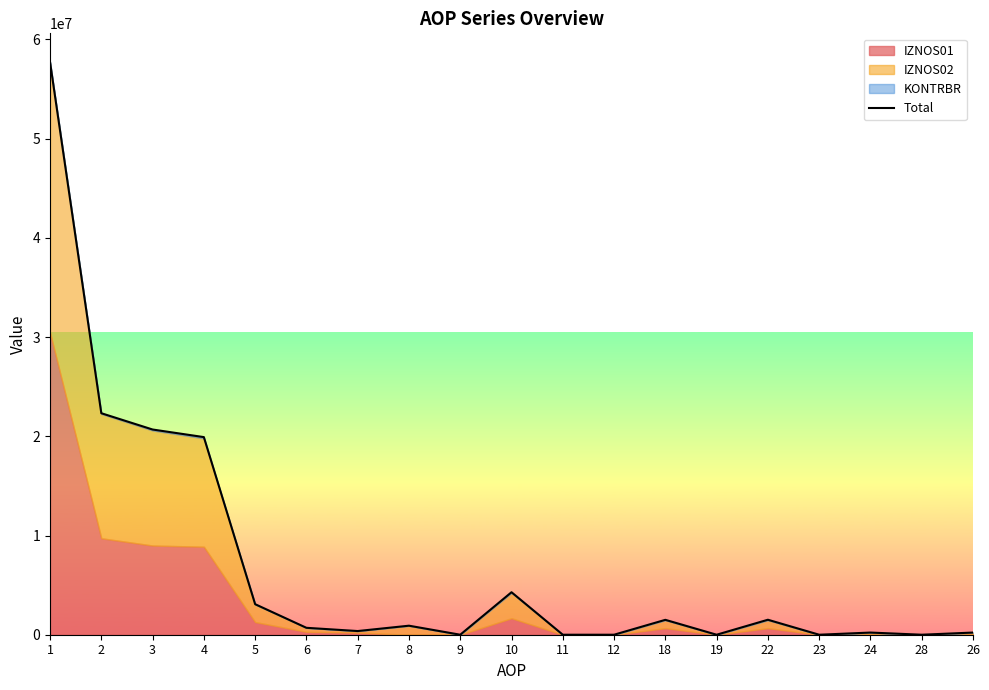

Reading left to right, what are all the values shown in this chart?

1=57730118.0	2=22326815.8	3=20684195.9	4=19918985.0	5=3077999.1	6=697267.5	7=370374.9	8=909964.6	9=0.0	10=4283081.4	11=0.0	12=0.0	18=1500635.0	19=0.0	22=1509657.3	23=0.0	24=217945.9	28=335.3	26=218310.5